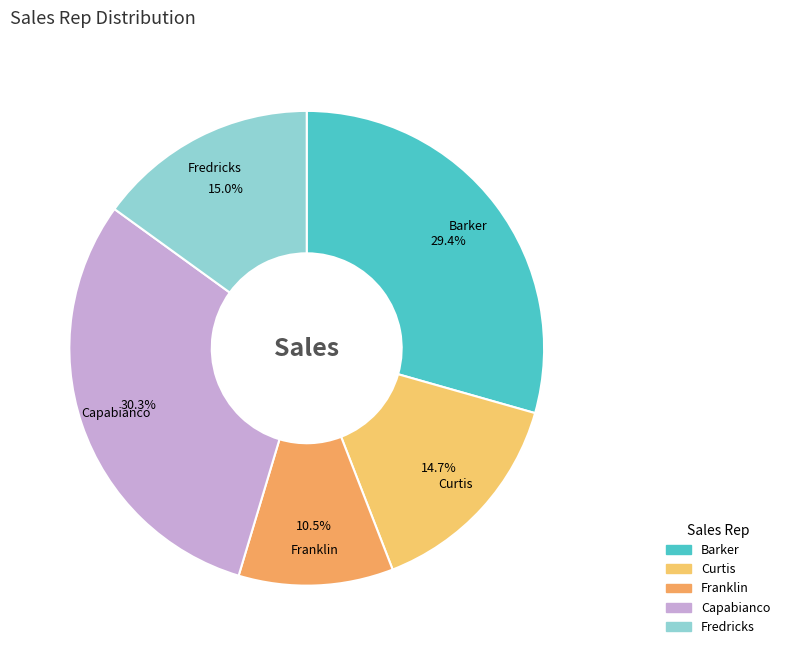

What percentage is the Capabianco slice, to the nearest percent?

30%